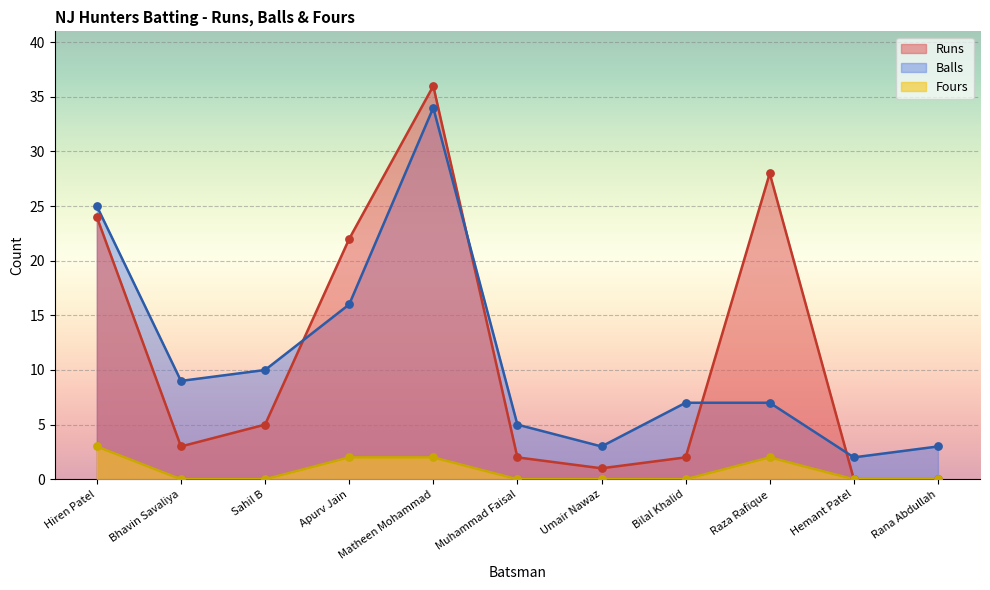

Which series reaches the minimum Y coordinate?

Runs